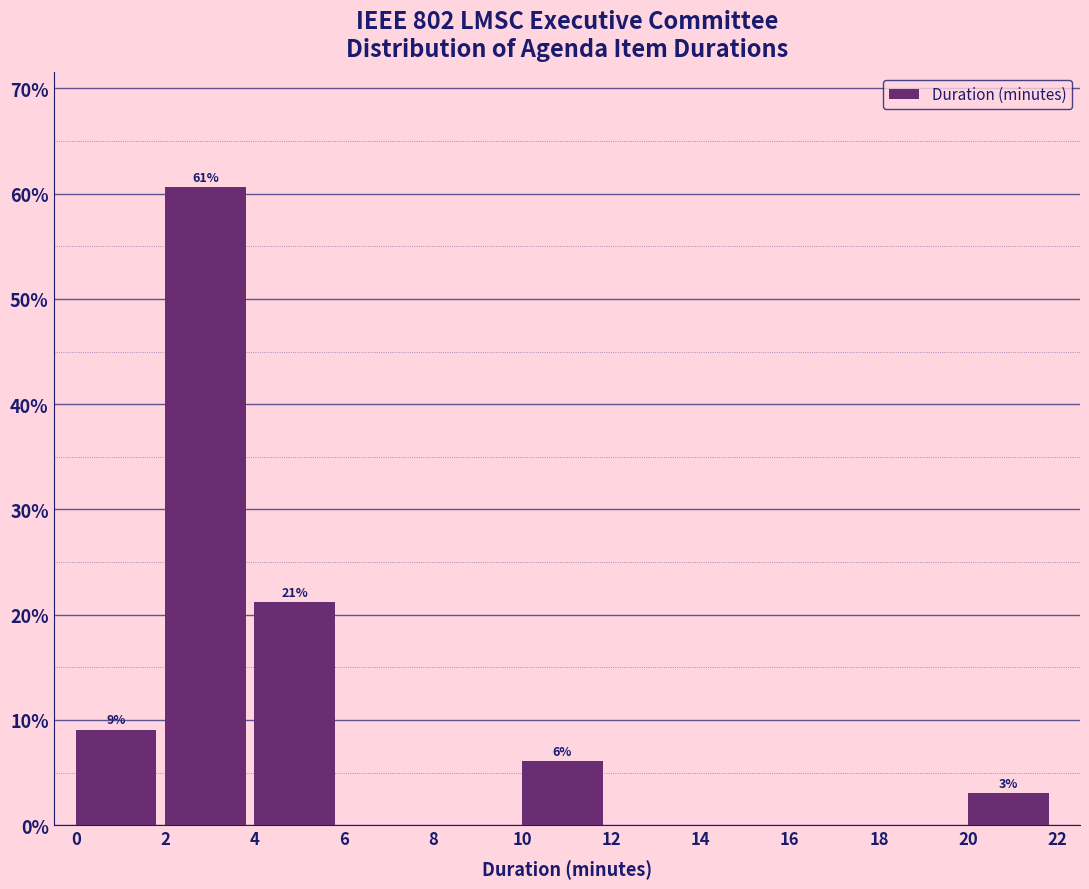

Over which range of the x-axis is the bar tallest?

2 to 4